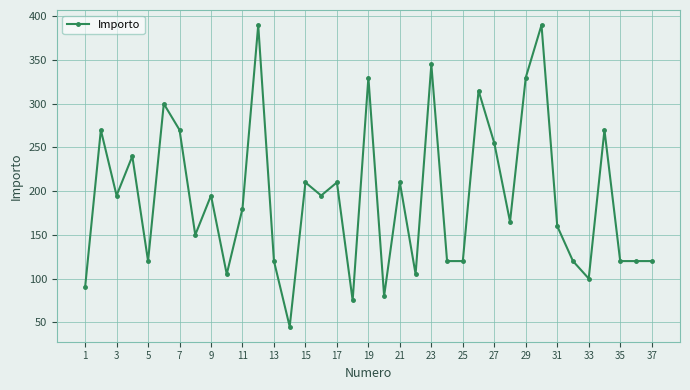

What is the difference between the maximum and minimum values?

345